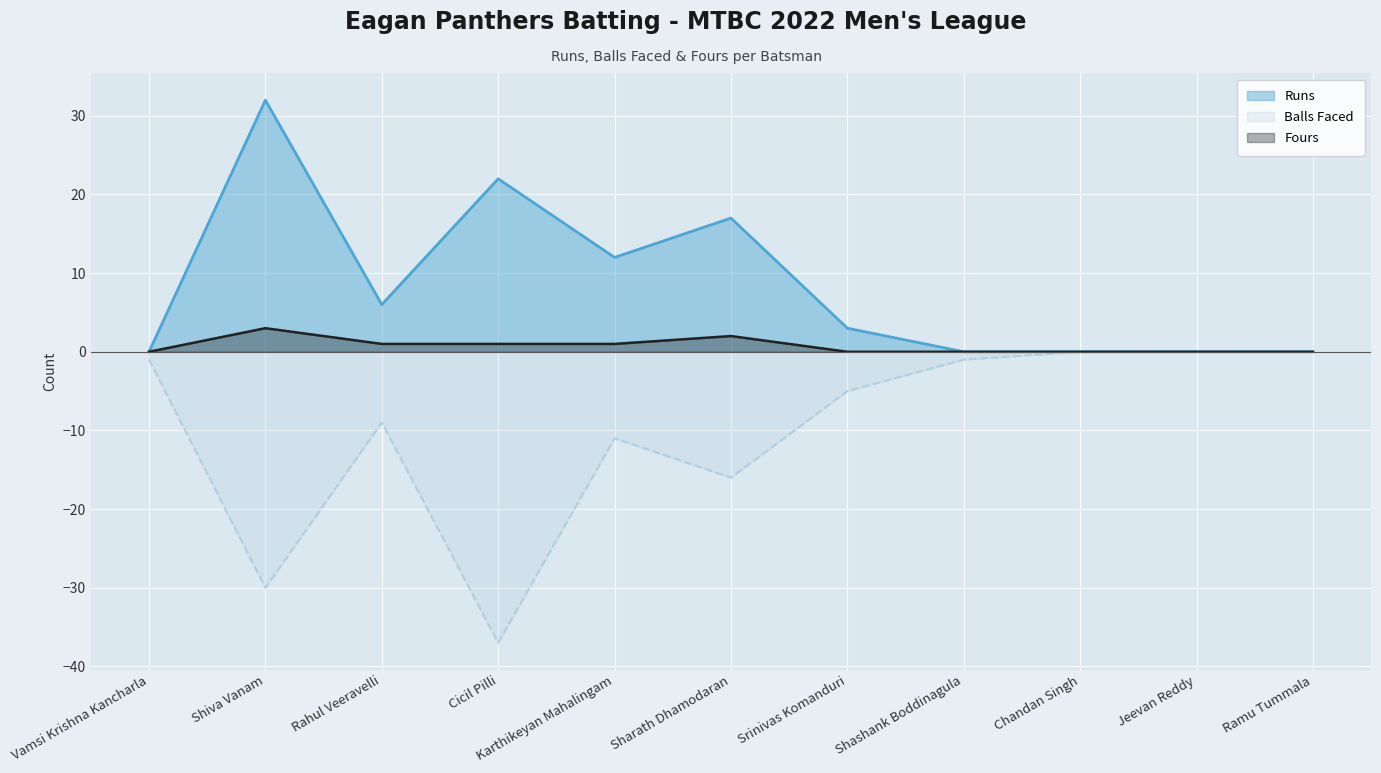

What position from the right is Shashank Boddinagula?

4